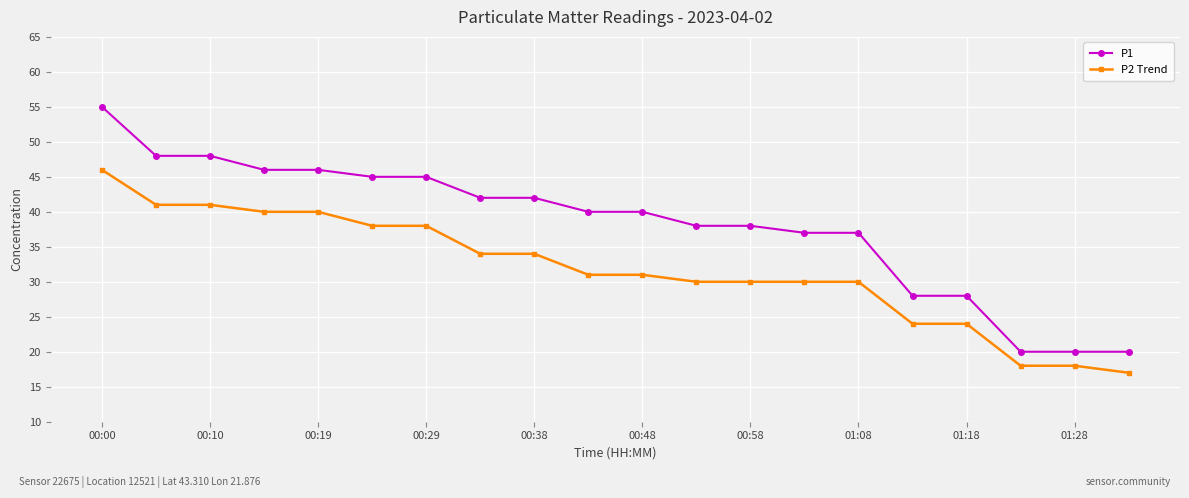

What is the difference between the maximum and minimum values in the P2 Trend series?

29